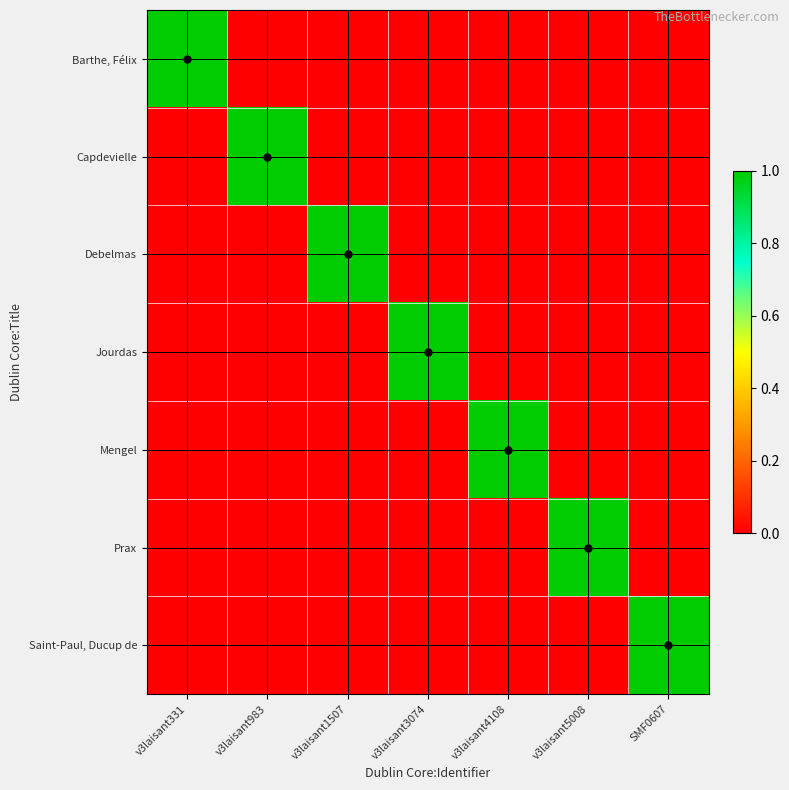

How many data points does each series have?

7